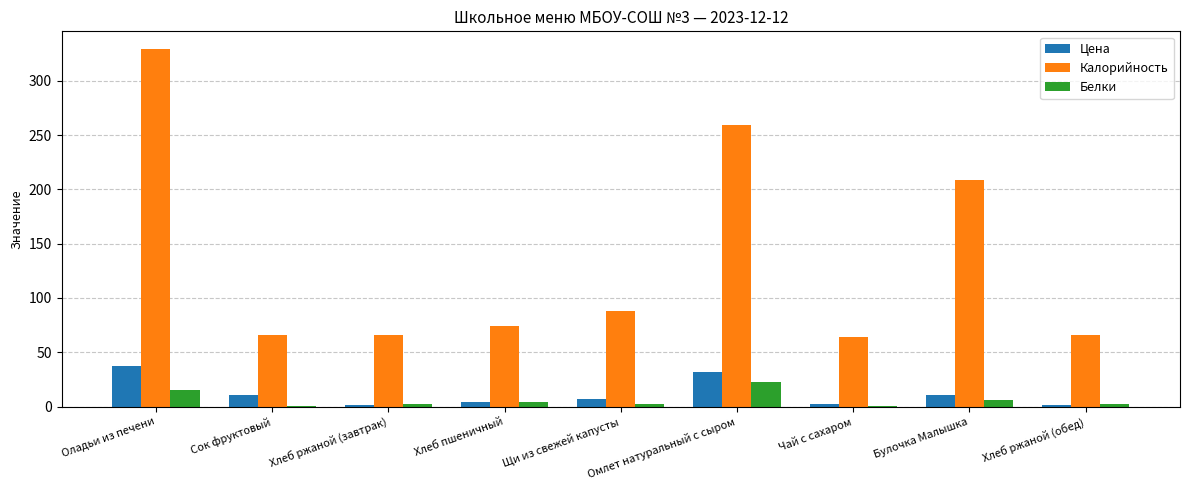

True or false: Калорийность has a value of 139.0 at Омлет натуральный с сыром.

False